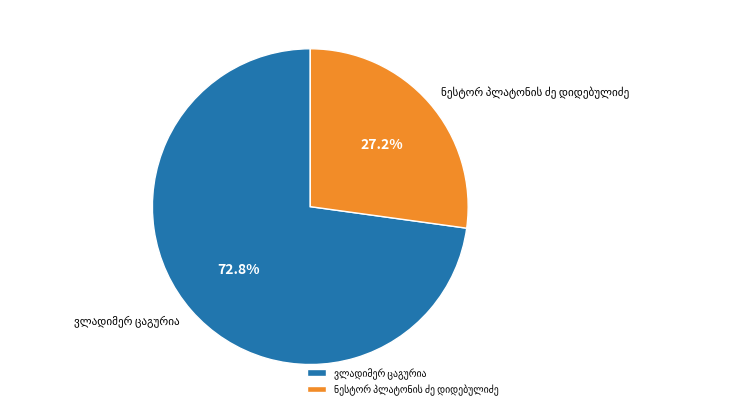

Is there a majority slice in this chart?

Yes